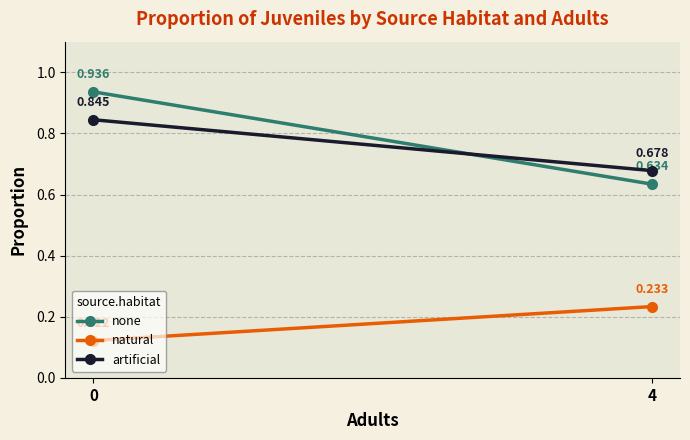

What are all the series names shown in the legend?

none, natural, artificial